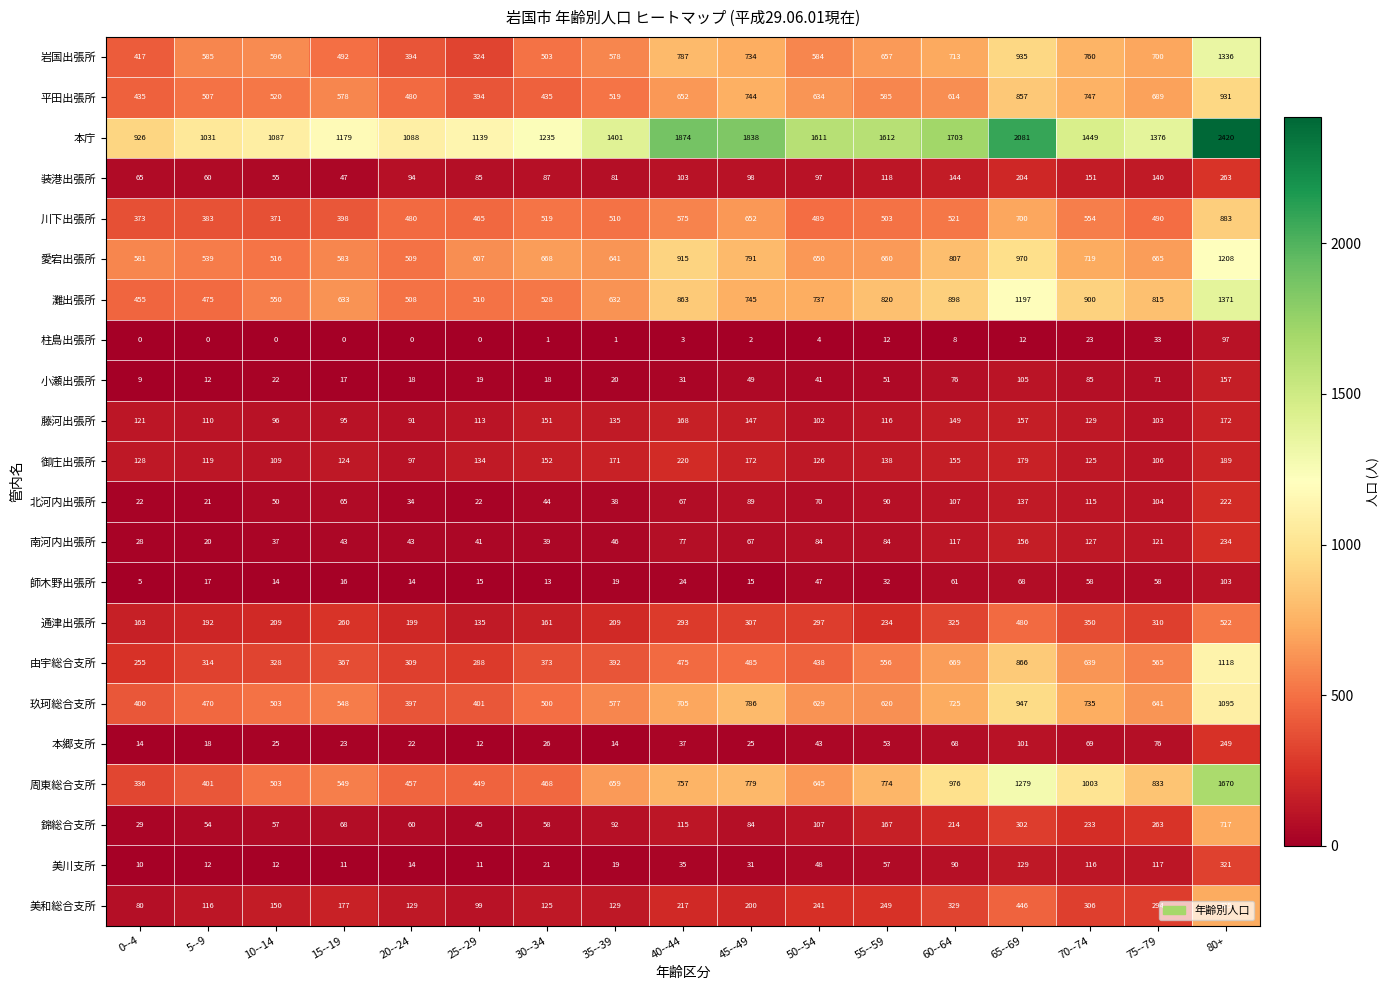

What is the average value of the 美和総合支所 series?

236